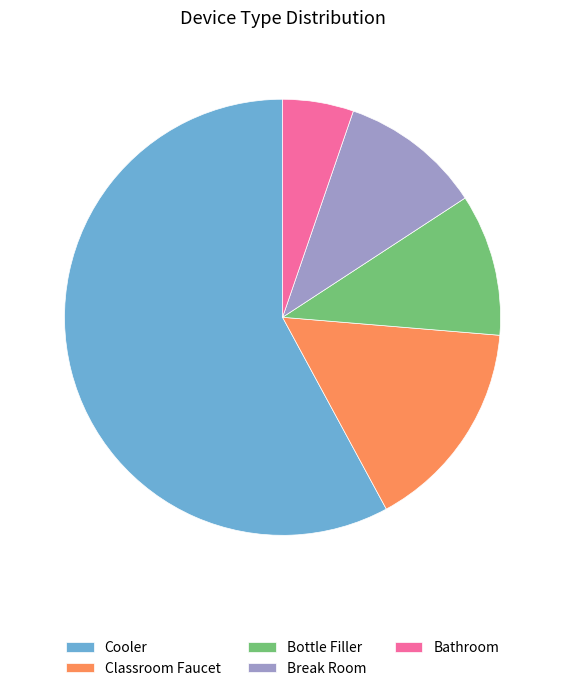

What is the ratio of the value at Bathroom to the value at Bottle Filler?

0.5